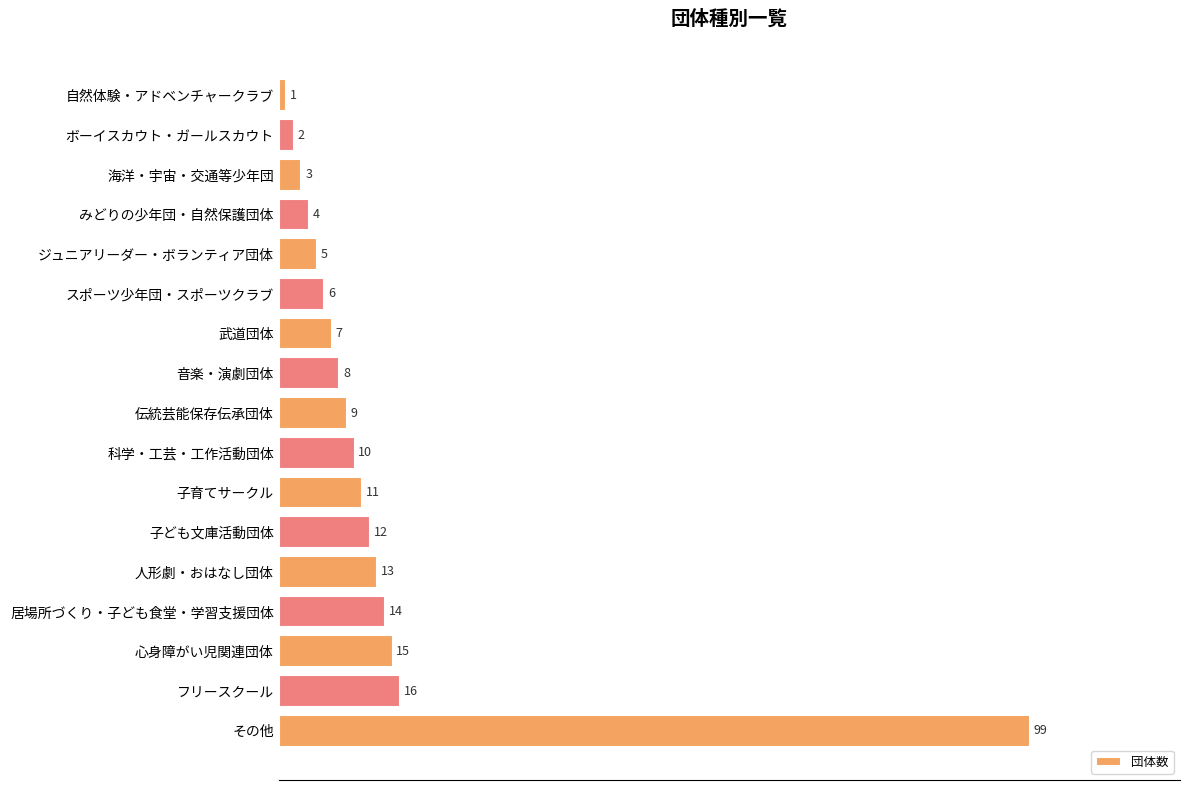

What is the value of the 3rd bar from the top?

3